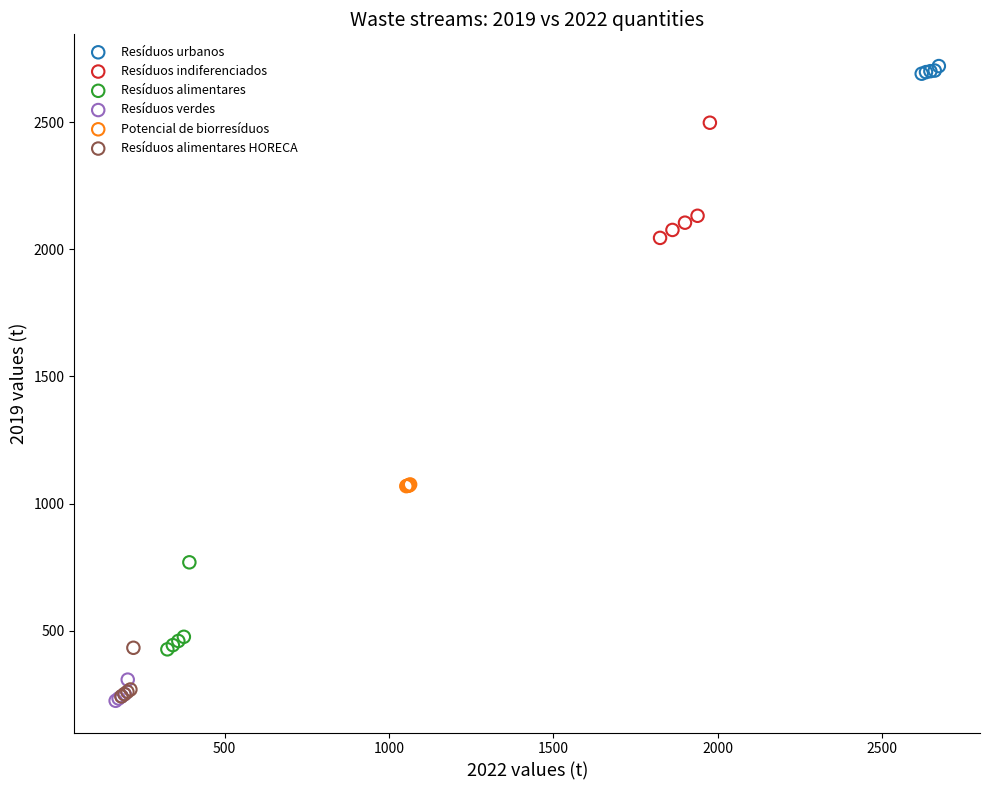

Which series reaches the maximum Y coordinate?

Resíduos urbanos